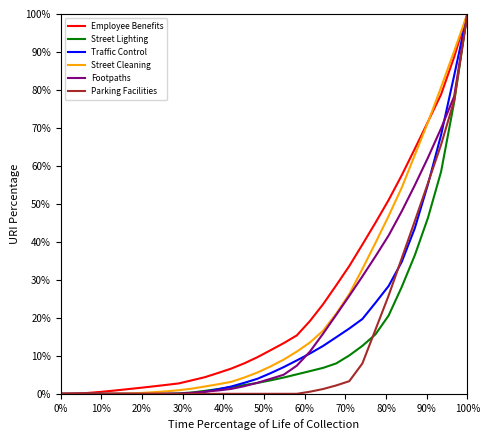

Does the chart have visible grid lines?

No